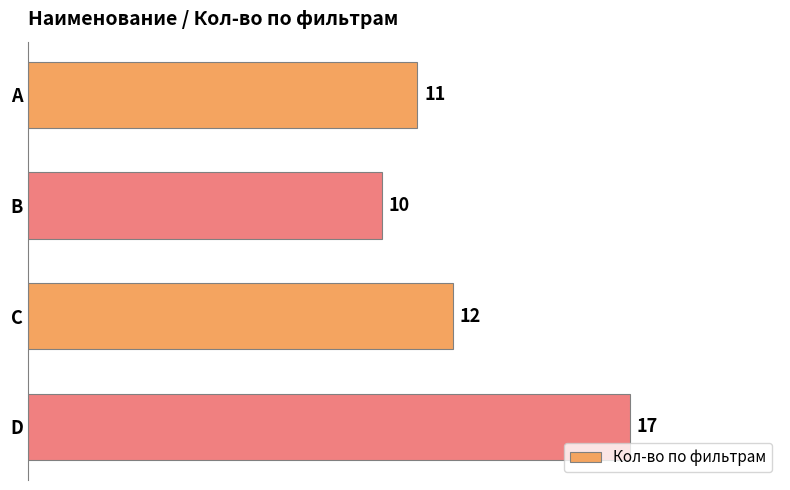

What is the value of the 2nd bar from the top?

10